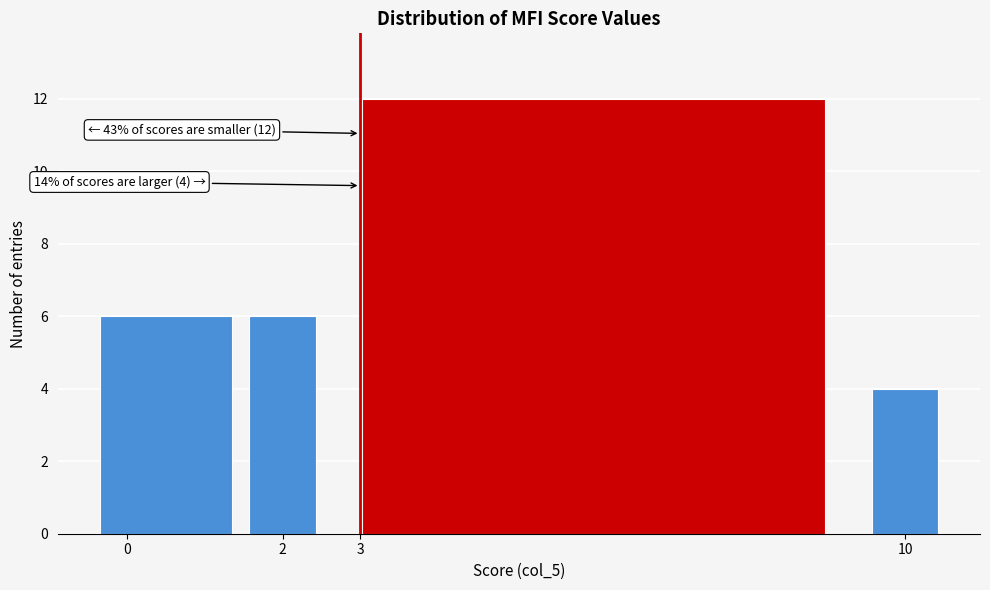

Which range on the x-axis has the tallest bar?

2.5 to 9.5